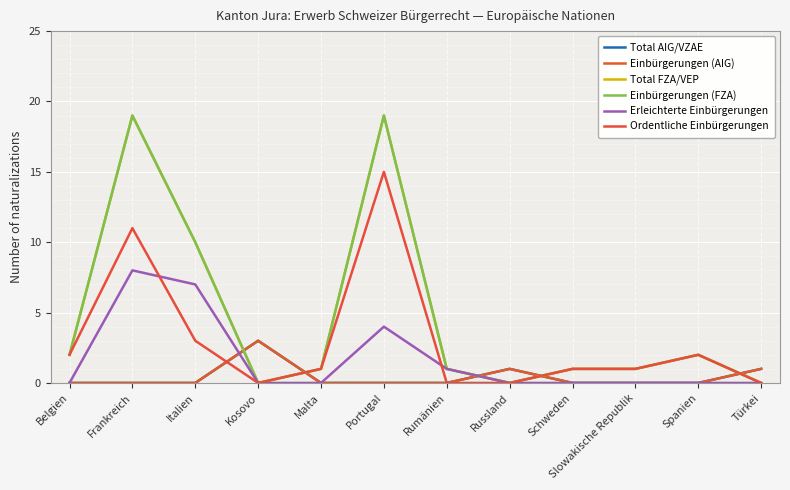

How many times do Einbürgerungen (AIG) and Erleichterte Einbürgerungen cross each other?

2